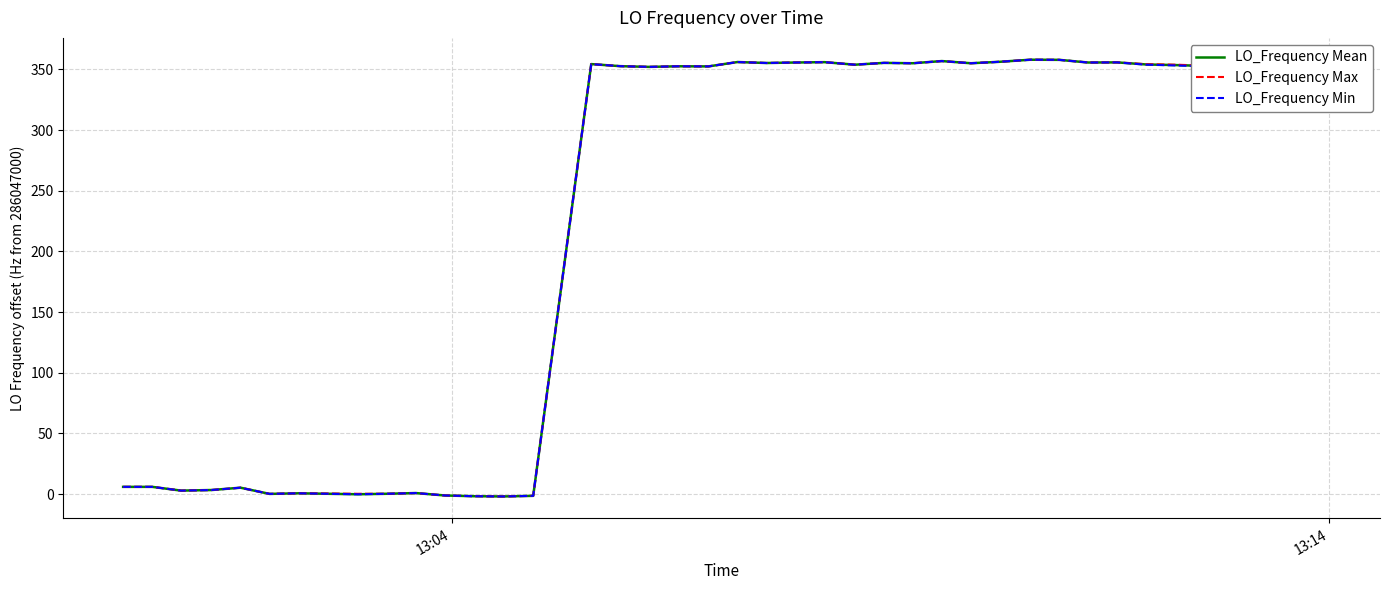

Rank the series by their average value, from lowest to highest.

LO_Frequency Min, LO_Frequency Mean, LO_Frequency Max